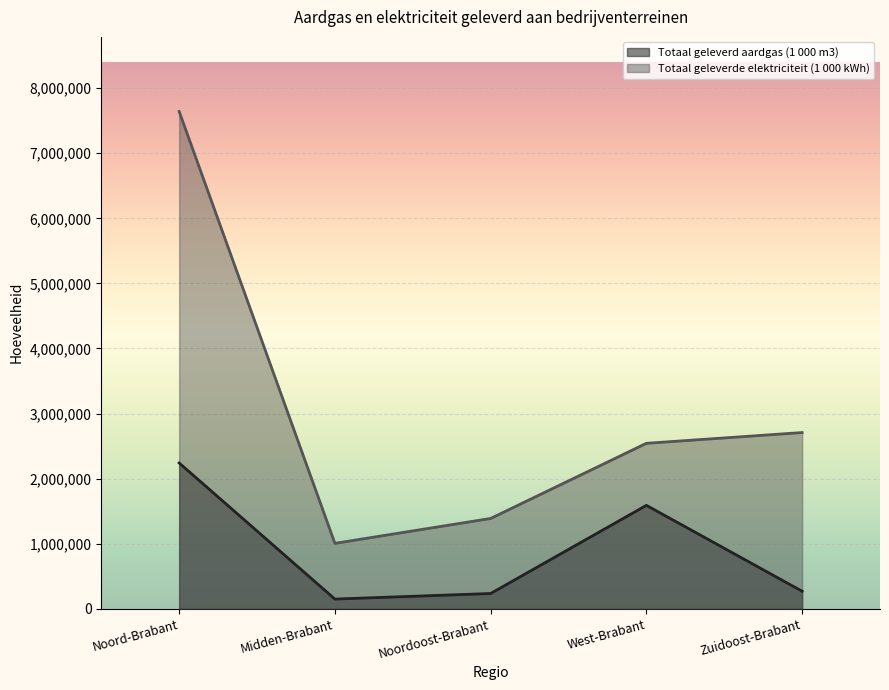

At which category is the sum across all series the highest?

Noord-Brabant